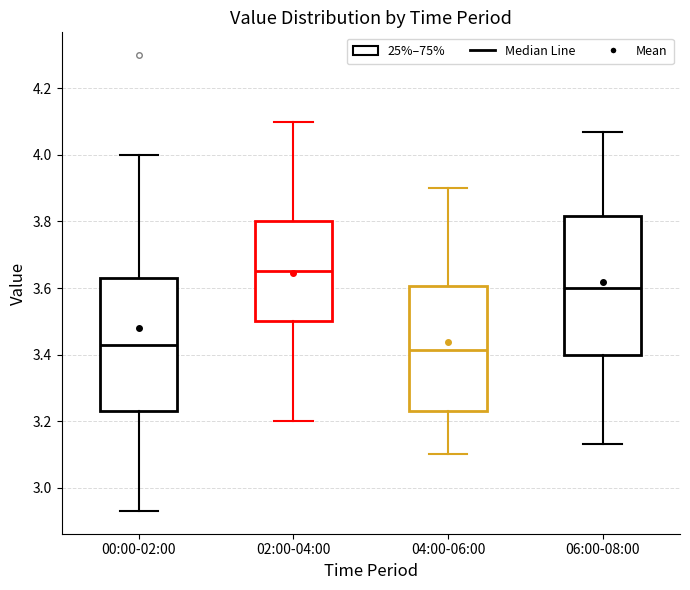

Reading left to right, transcribe this box plot: for each box, give where its median line is, the range the box spans, and where its two whiskers end, as read against the y-axis. The values are not printed on the chart, so give them approximately, as read against the axis.

00:00-02:00: median 3.44, box 3.24 to 3.64, whiskers 2.94 to 4.00
02:00-04:00: median 3.66, box 3.50 to 3.80, whiskers 3.20 to 4.10
04:00-06:00: median 3.42, box 3.24 to 3.60, whiskers 3.10 to 3.90
06:00-08:00: median 3.60, box 3.40 to 3.82, whiskers 3.14 to 4.08